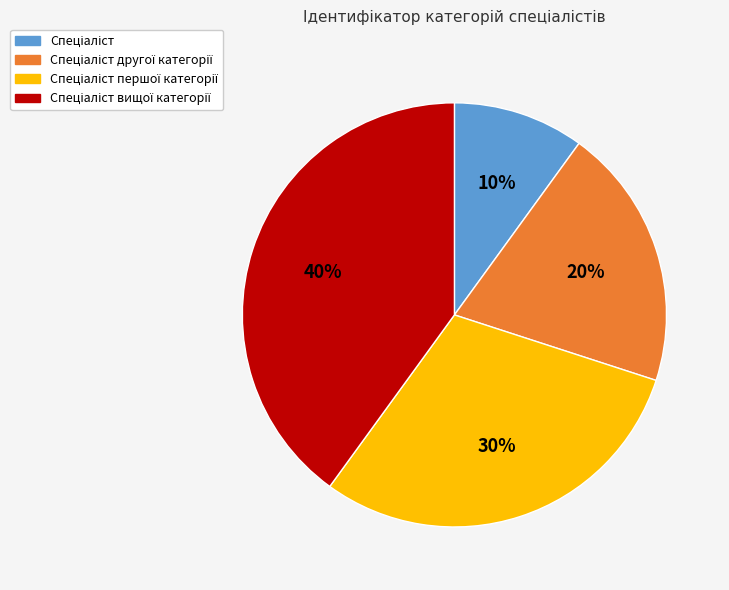

Does any single category account for the majority?

No